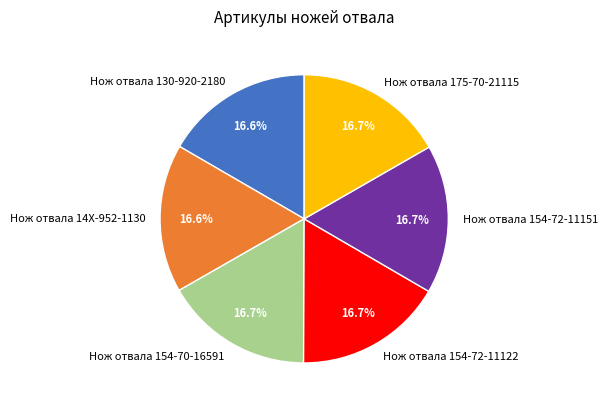

Is there a majority slice in this chart?

No